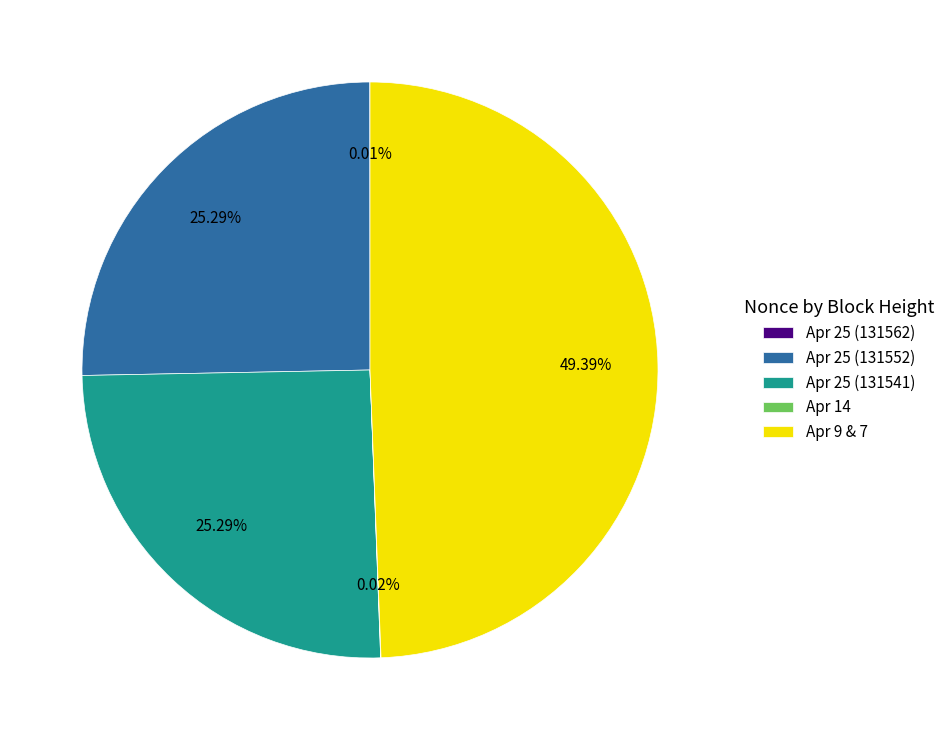

Does Apr 25 (131552) represent more than half of the total?

No